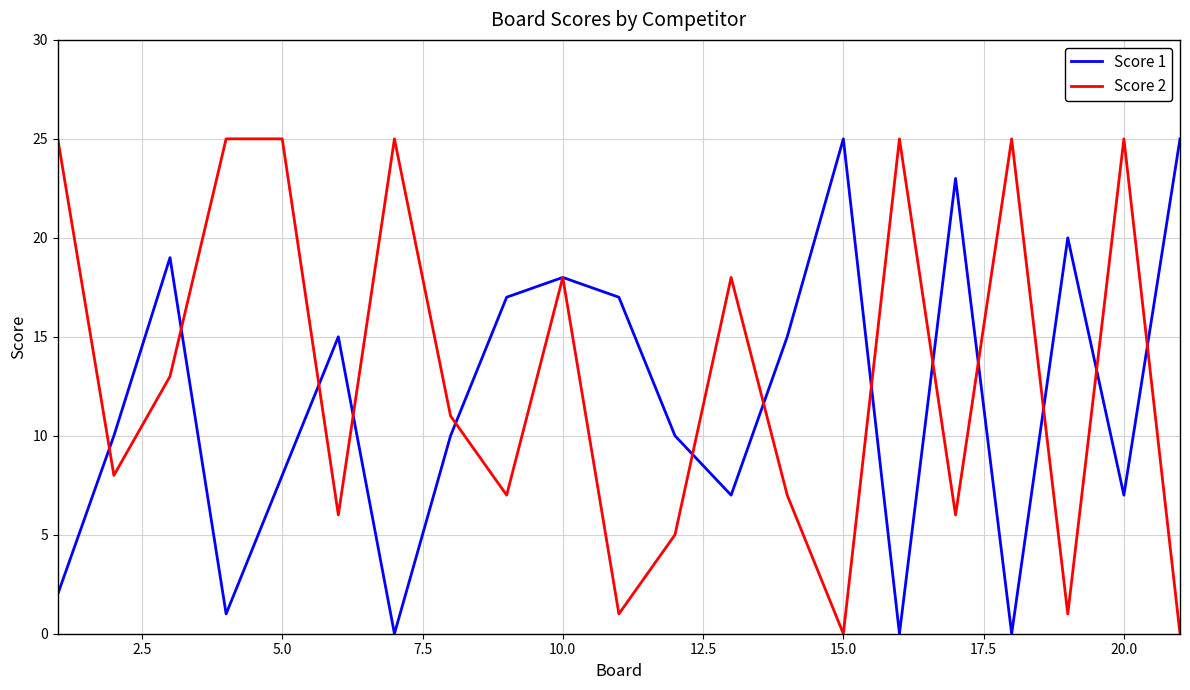

What are all the series names shown in the legend?

Score 1, Score 2